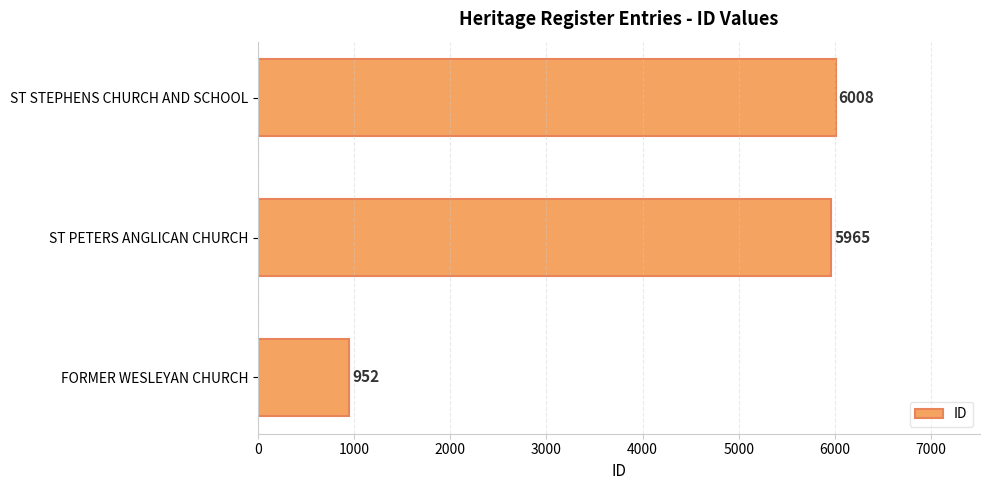

How many data points does each series have?

3